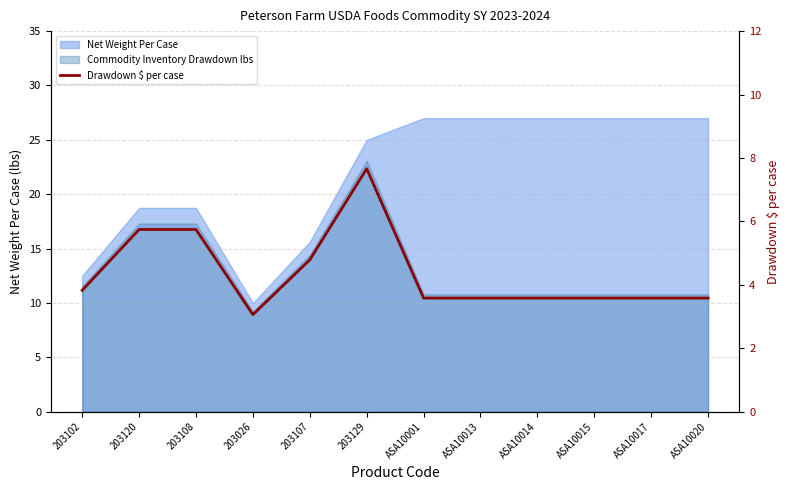

What position from the left is ASA10015?

10